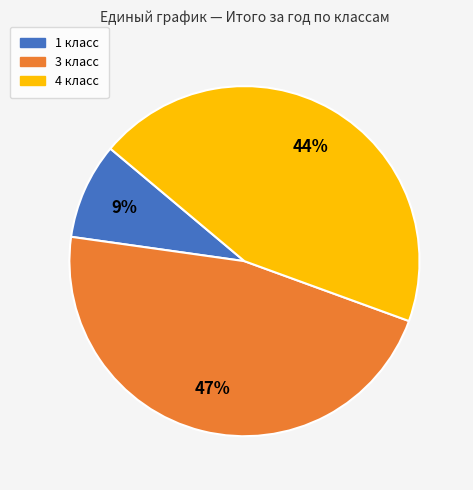

True or false: 4 класс accounts for 54% of the total.

False